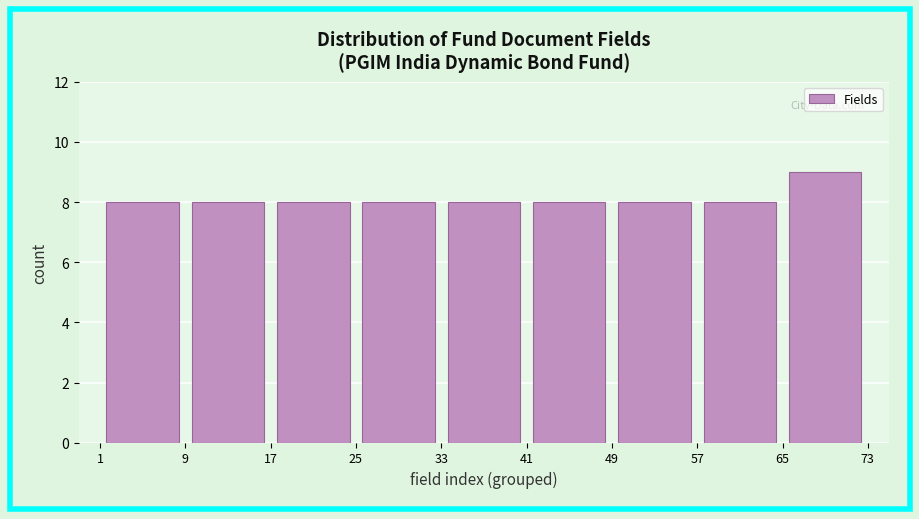

What is the height of the bar covering 17 to 25 on the x-axis? The values are not printed on the chart, so give them approximately, as read against the axis.

8